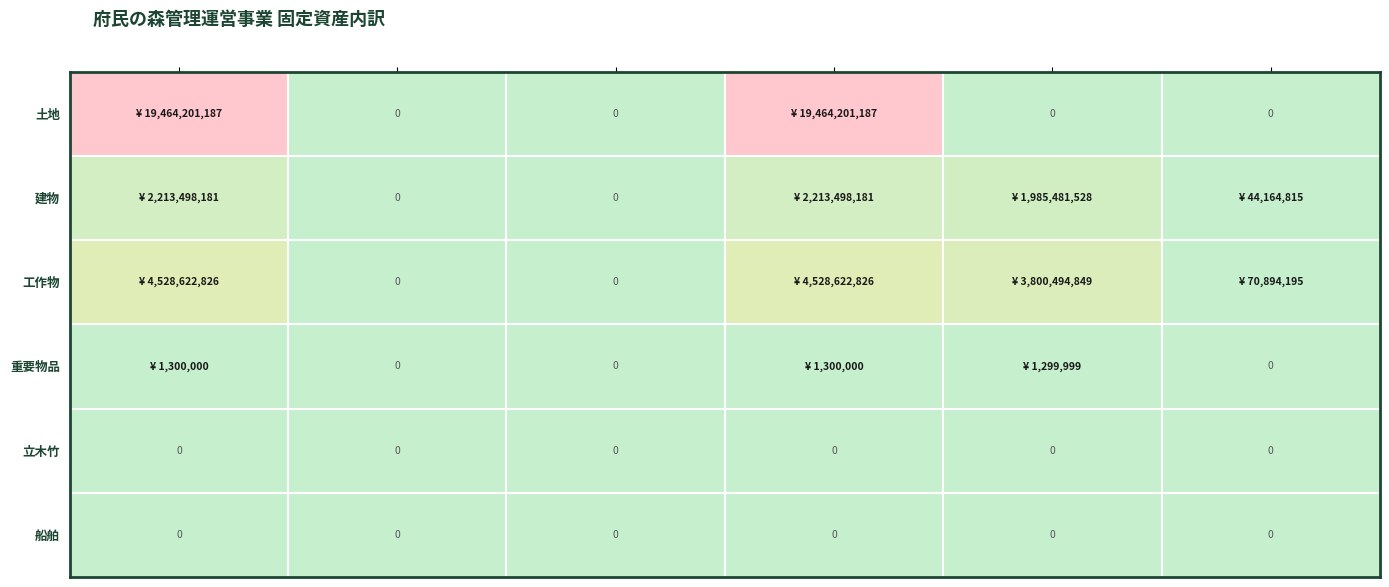

True or false: 船舶 has a value of 0 at 当期末減価償却累計額.

True